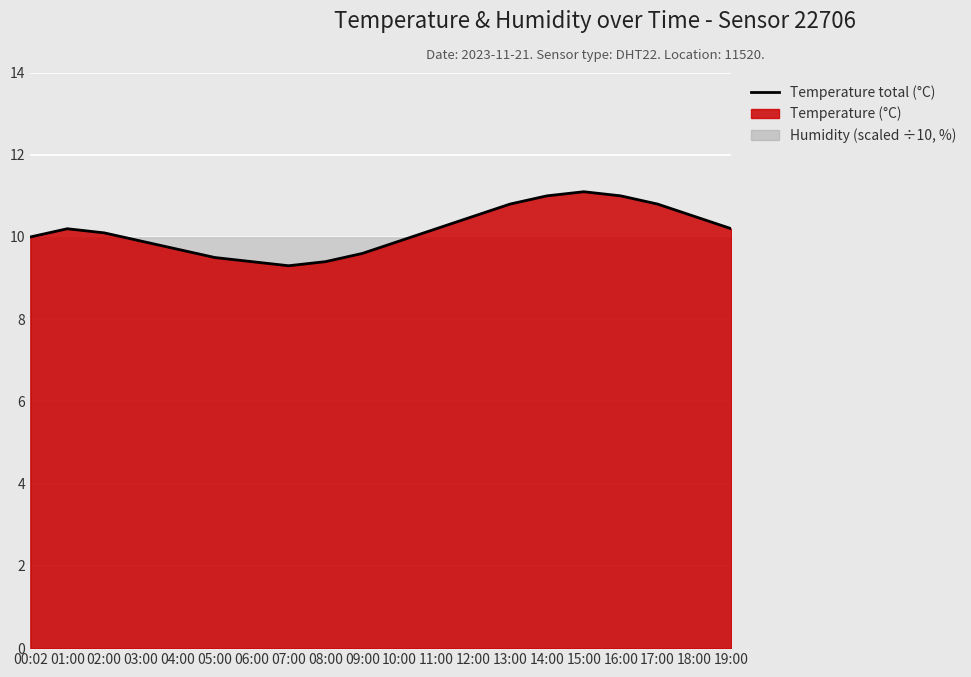

How many categories are shown in the chart?

20